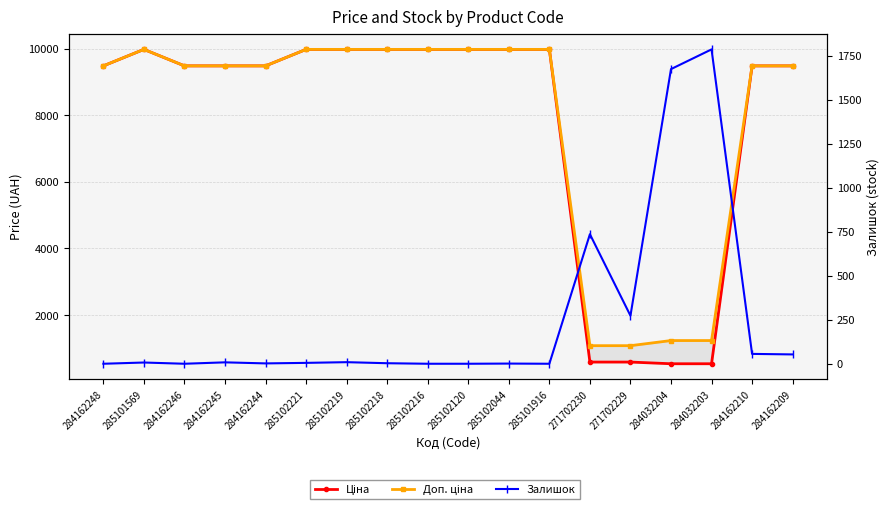

The Доп. ціна series shows 5864.7 at 284162245. True or false?

False